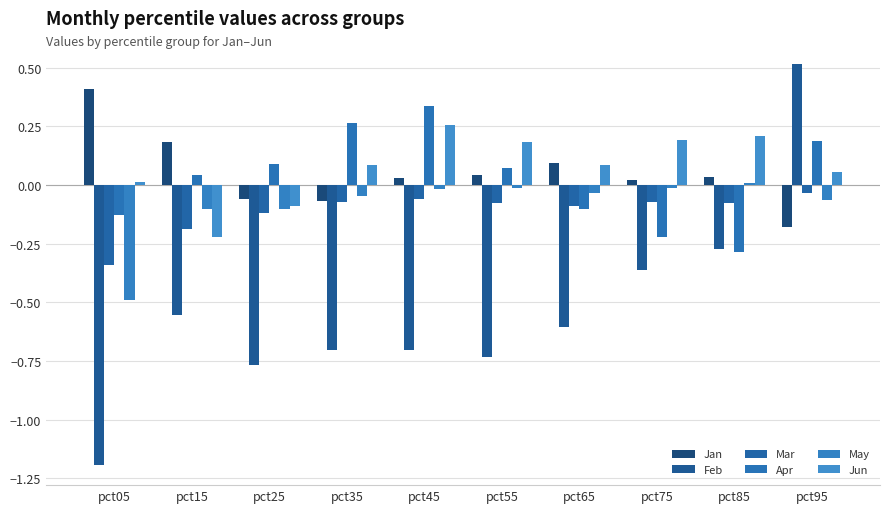

What is the minimum value for Jan?

-0.2